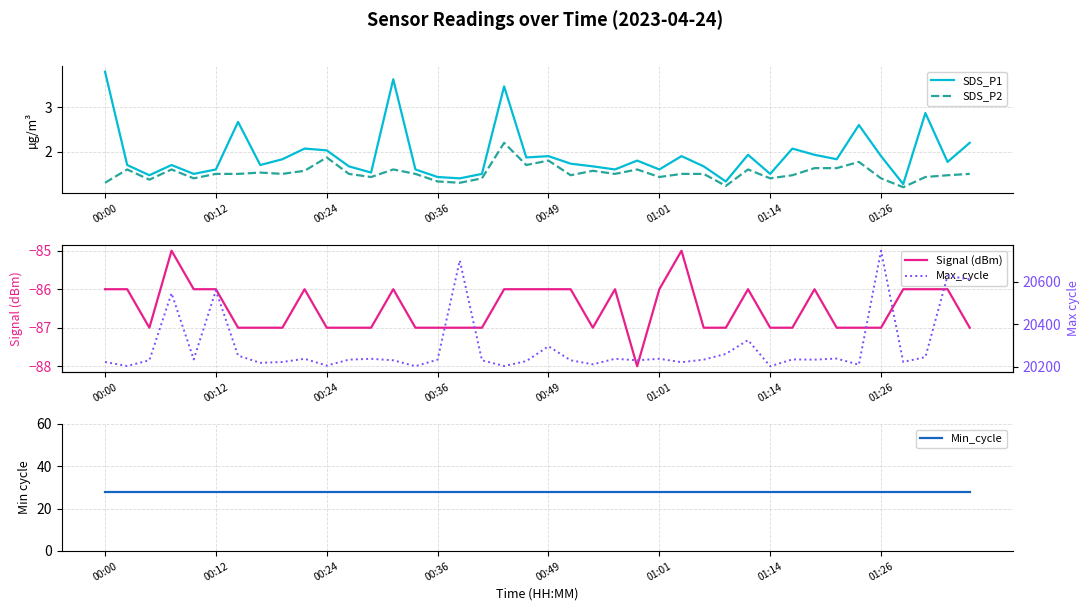

The value of SDS_P2 at 00:12 is 1.0. True or false?

False